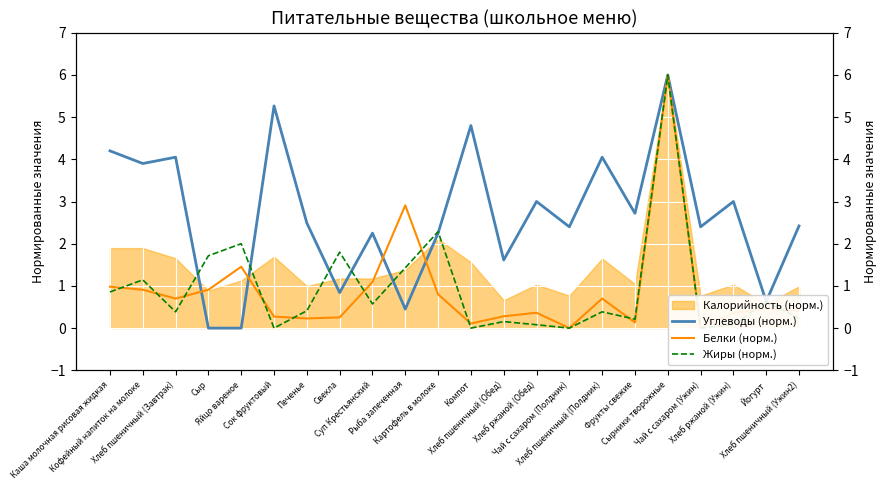

How many lines are shown in the chart?

3